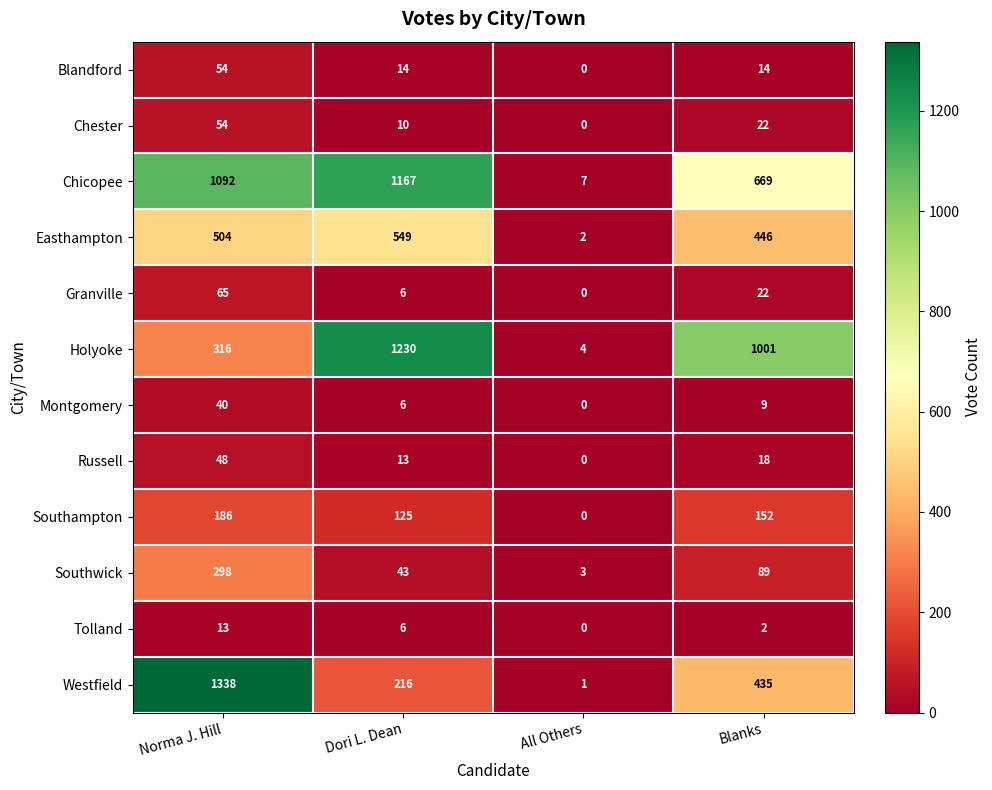

At which label does Southampton first exceed 152?

Norma J. Hill